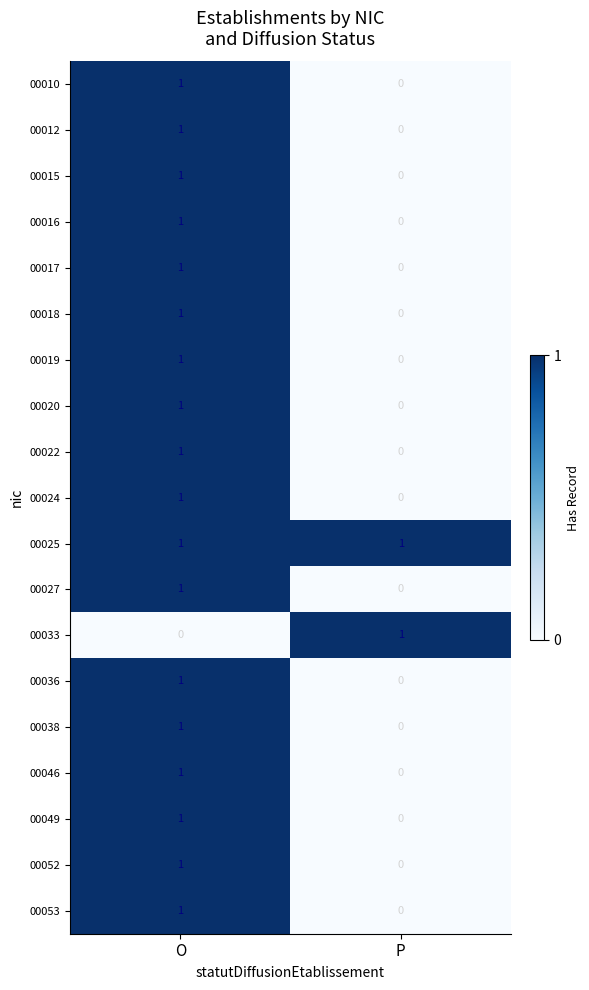

What is the total value across all series at P?

2